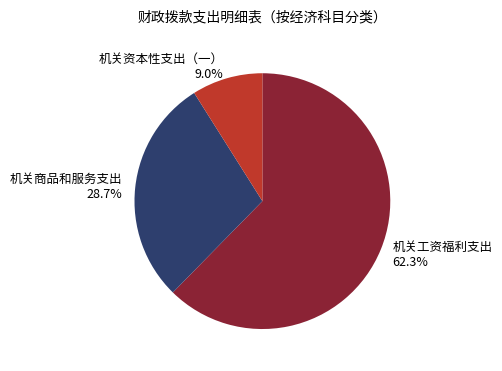

Between 机关商品和服务支出 and 机关工资福利支出, which is larger?

机关工资福利支出